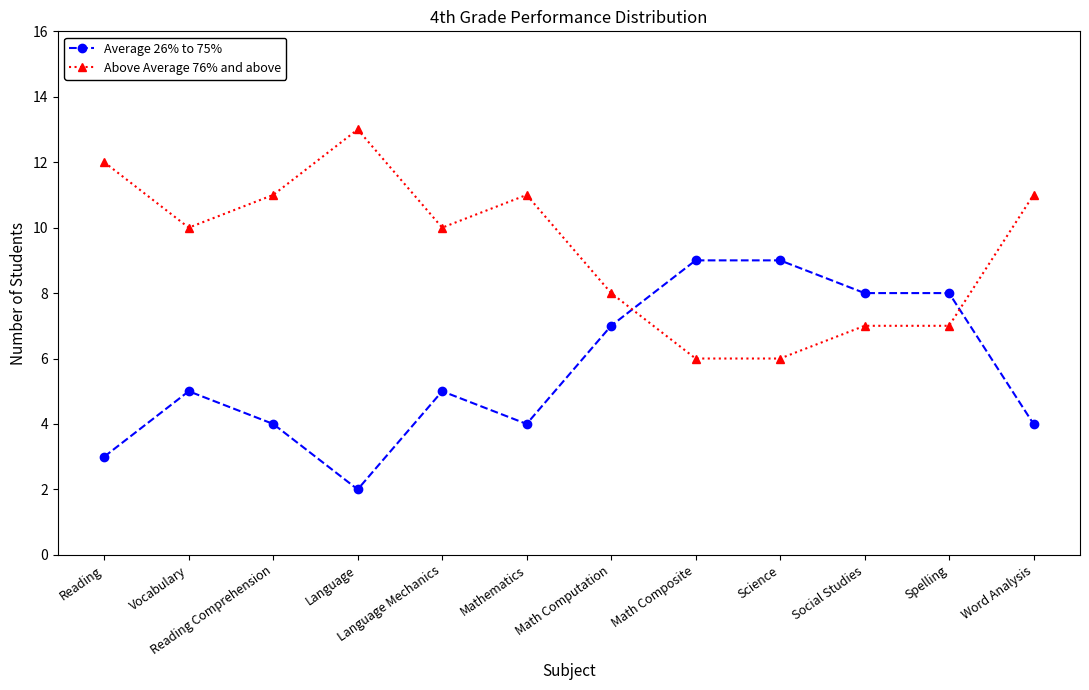

Count the number of data series in this chart.

2